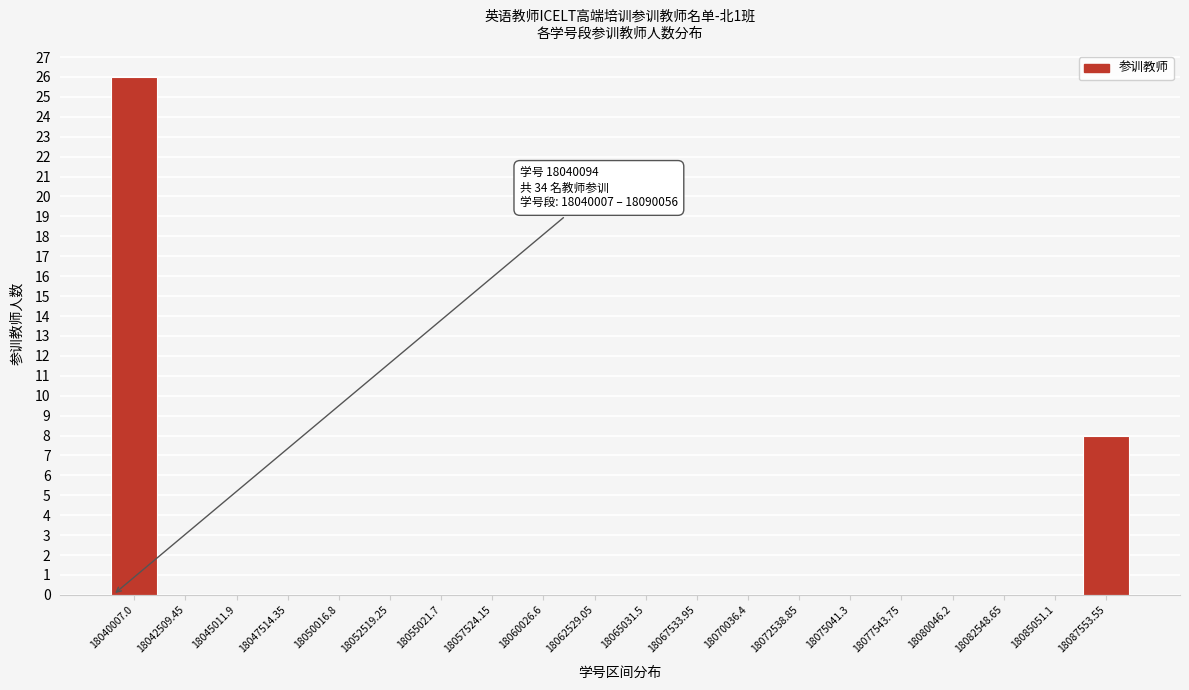

Reading right to left, extract all data points from this chart.

18087553.55=8	18085051.1=0	18082548.65=0	18080046.2=0	18077543.75=0	18075041.3=0	18072538.85=0	18070036.4=0	18067533.95=0	18065031.5=0	18062529.05=0	18060026.6=0	18057524.15=0	18055021.7=0	18052519.25=0	18050016.8=0	18047514.35=0	18045011.9=0	18042509.45=0	18040007.0=26